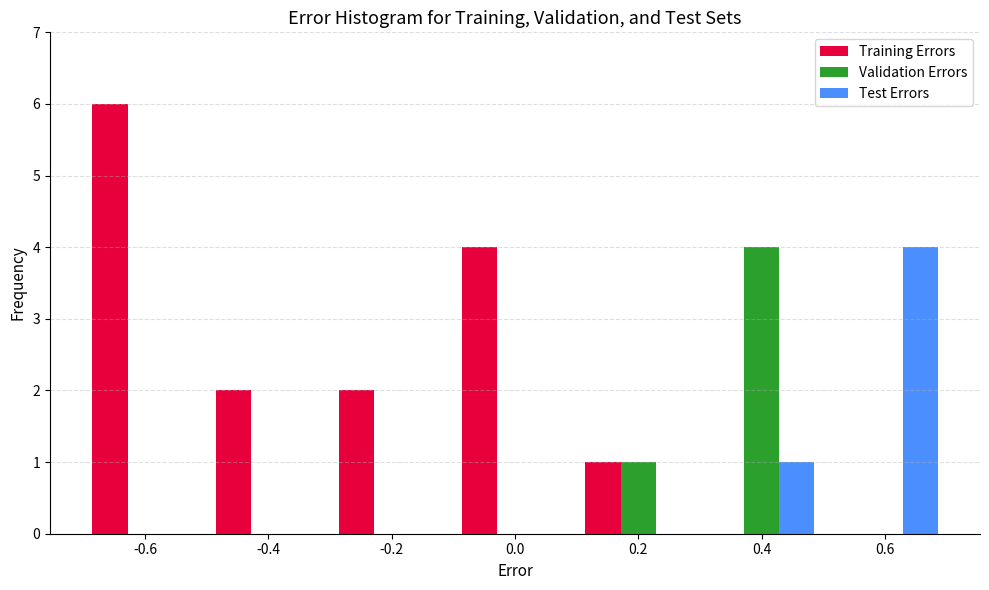

In the Test Errors series, which range on the x-axis has the tallest bar?

0.5 to 0.7